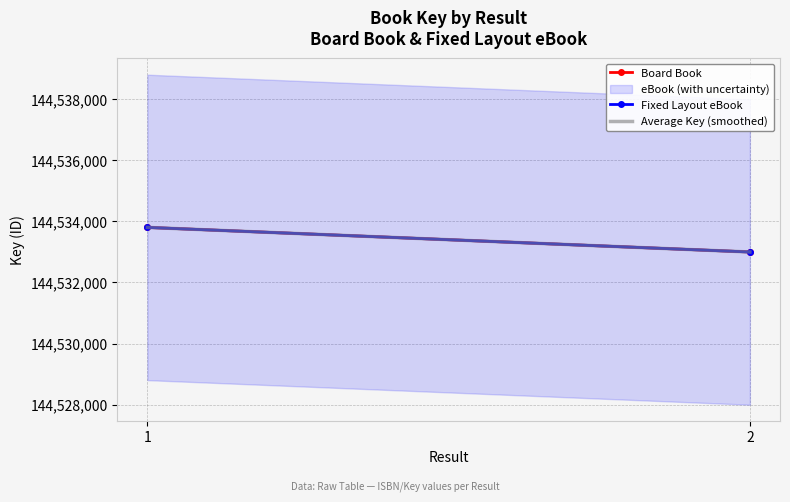

What is the difference between the Board Book values at 2 and 1?

805